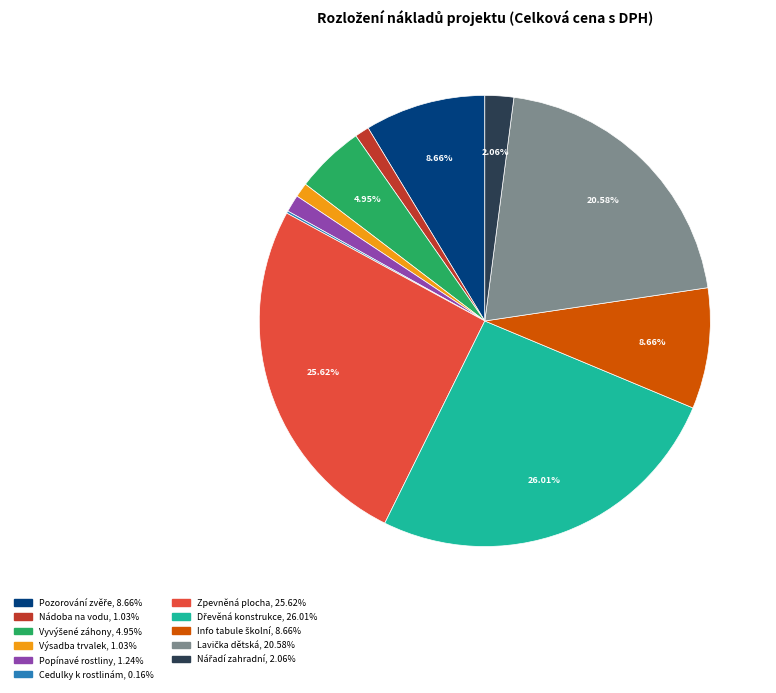

Is there any slice that represents more than half of the pie?

No